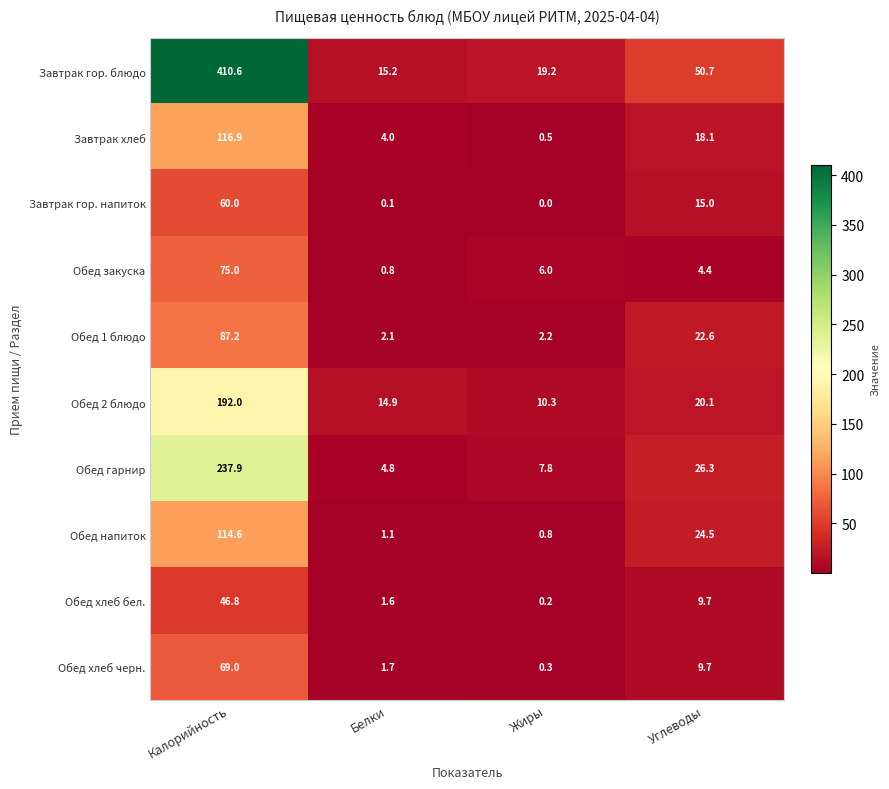

What is the difference between the maximum and second lowest values in the Обед закуска series?

70.6